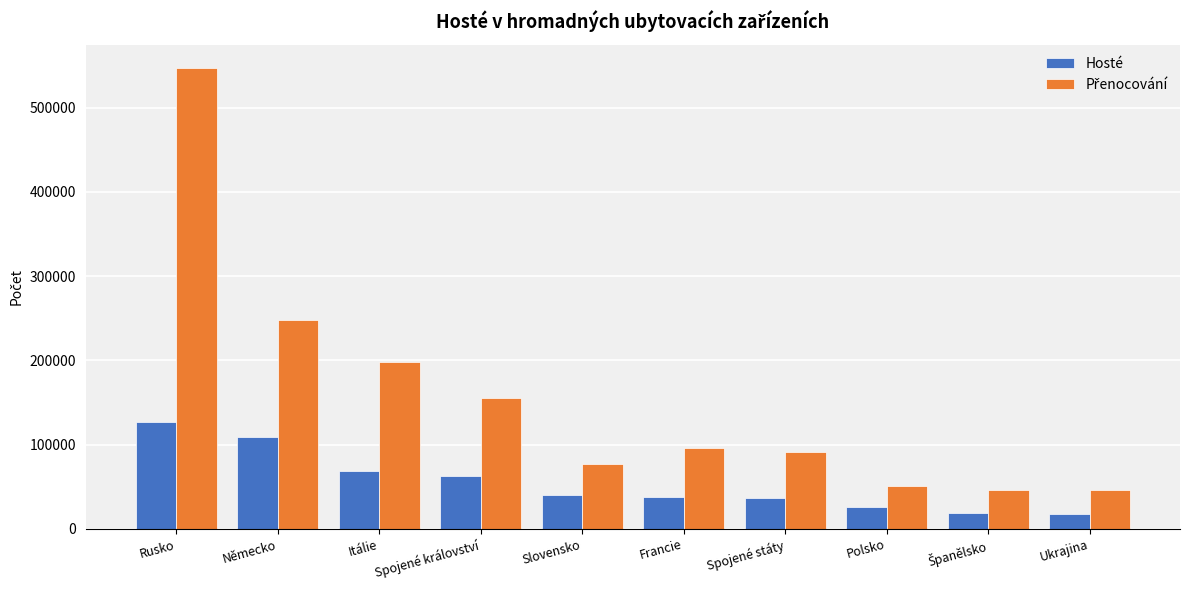

Are the bars horizontal?

No